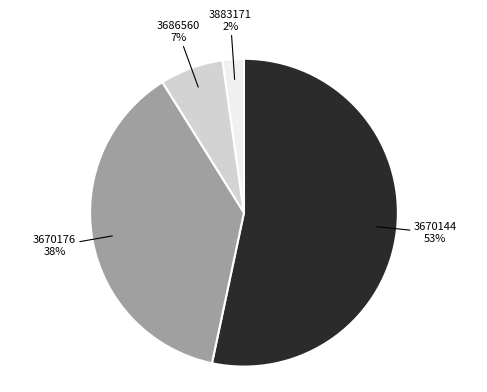

To the nearest percent, what is the combined percentage of 3670144 and 3670176?

91%